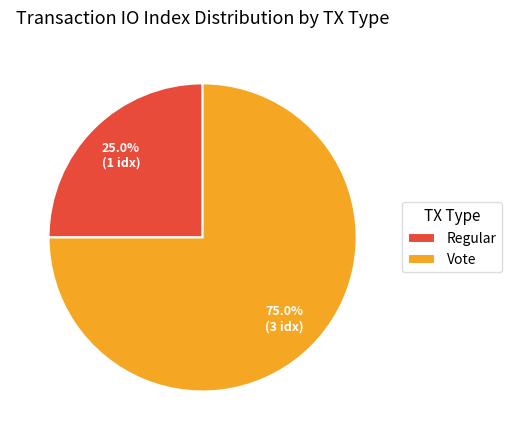

True or false: Vote accounts for 75% of the total.

True